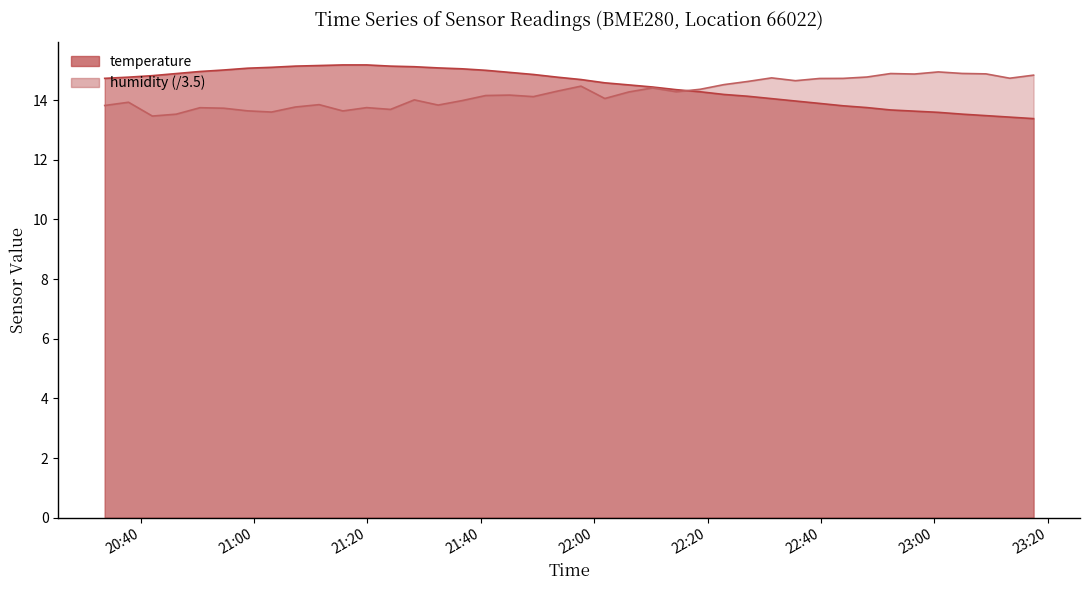

What is the label of the 8th point from the right?

2023-05-10T22:48:06